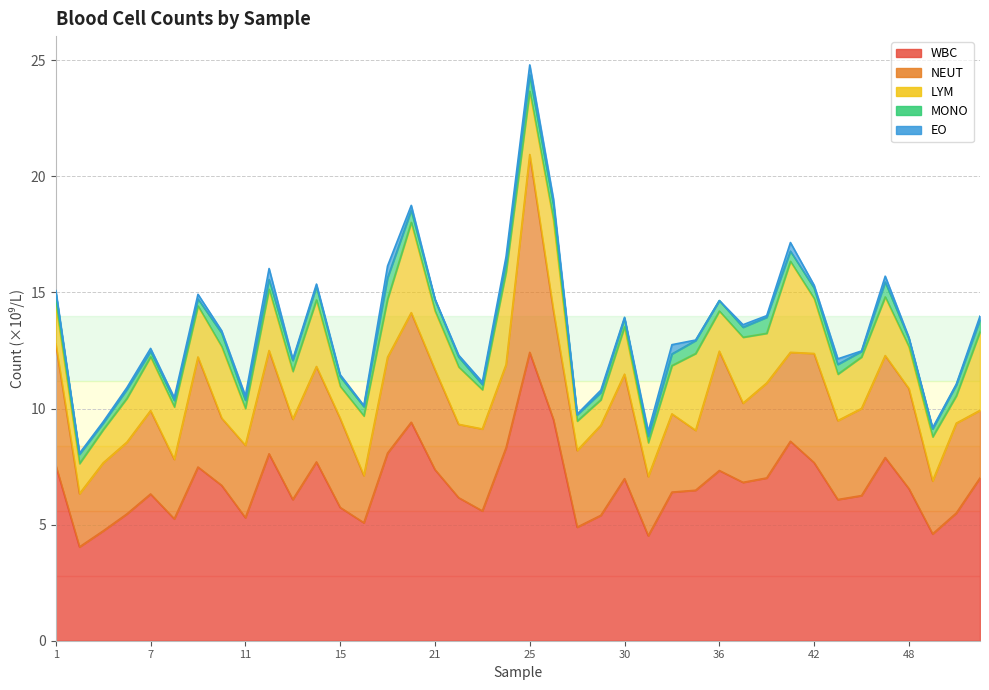

Which has a higher value, 10 or 37?

37